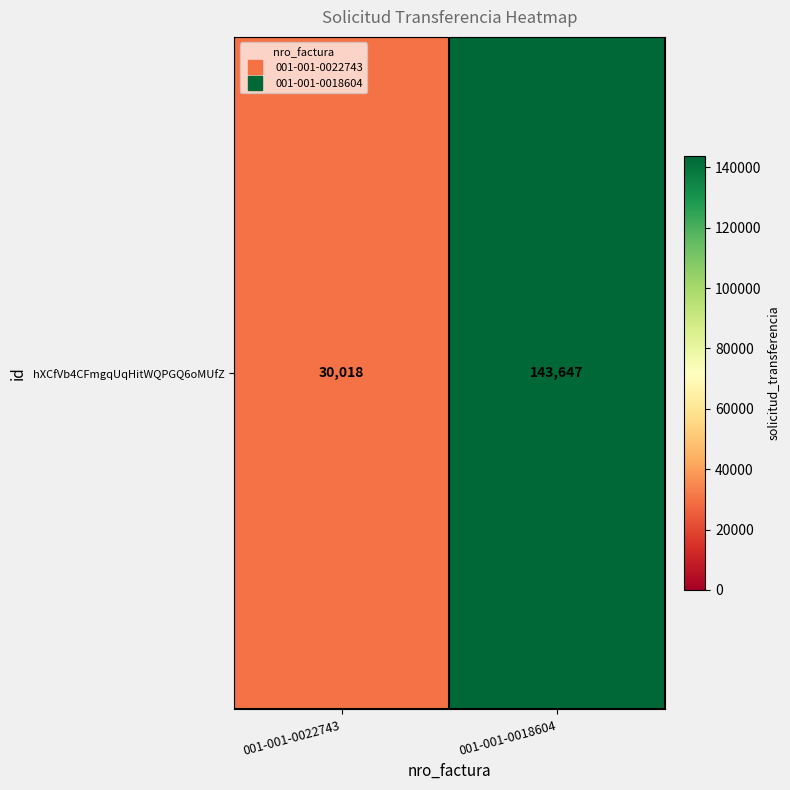

What is the maximum value shown in the chart?

143647